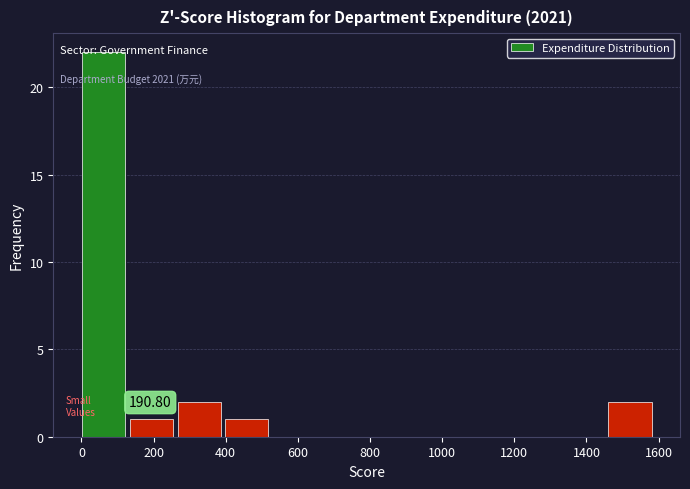

Over which range of the x-axis is the bar tallest?

0 to 140